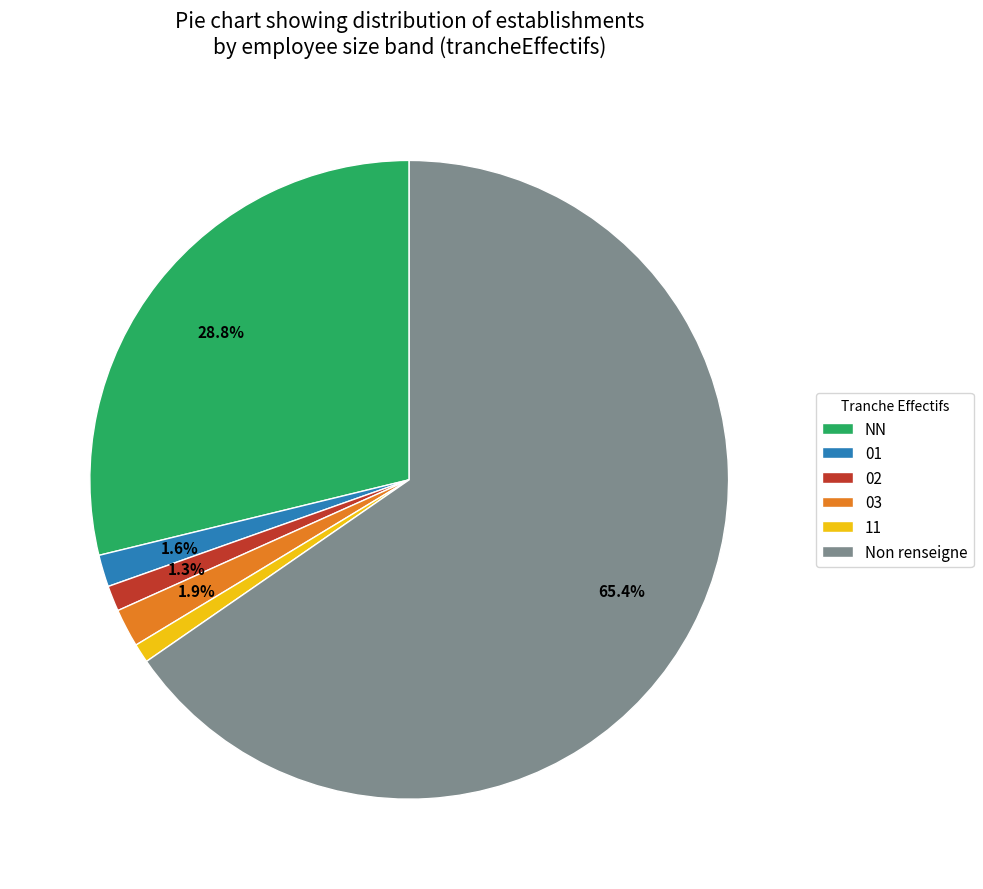

Approximately how many times larger is the value at NN compared to Non renseigne?

0.4